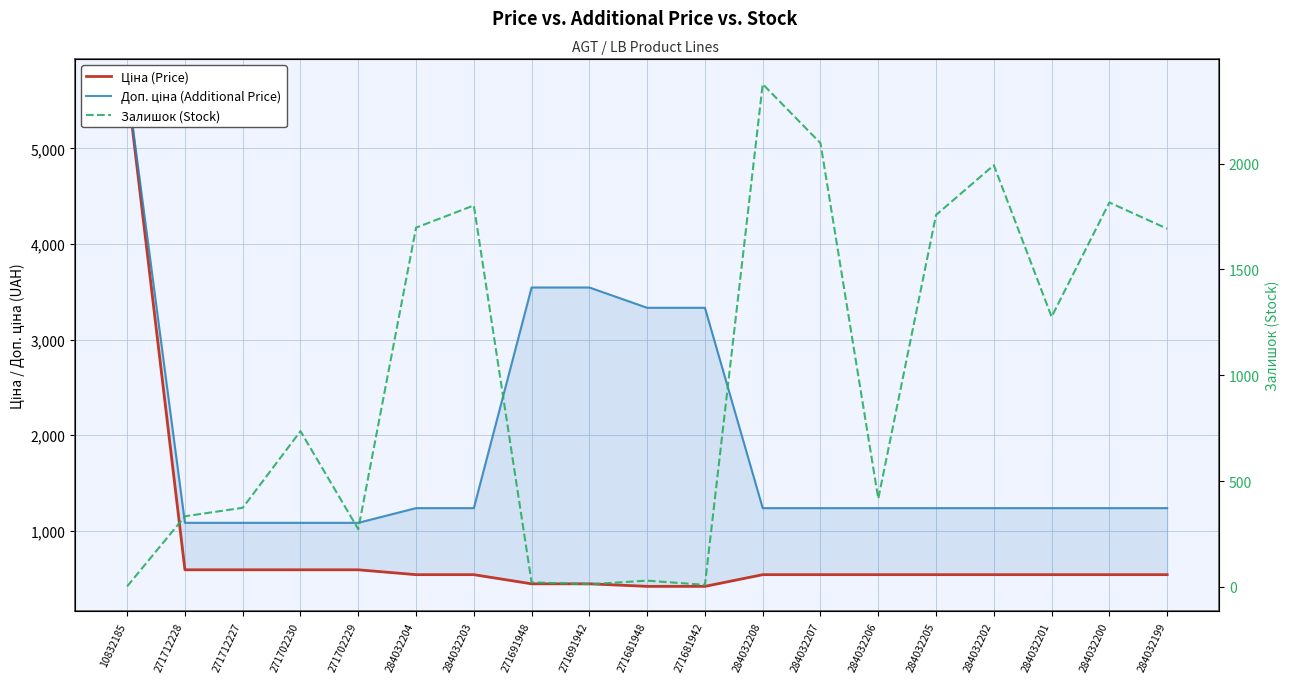

What is the difference between the maximum and minimum values in the Ціна (Price) series?

5257.3